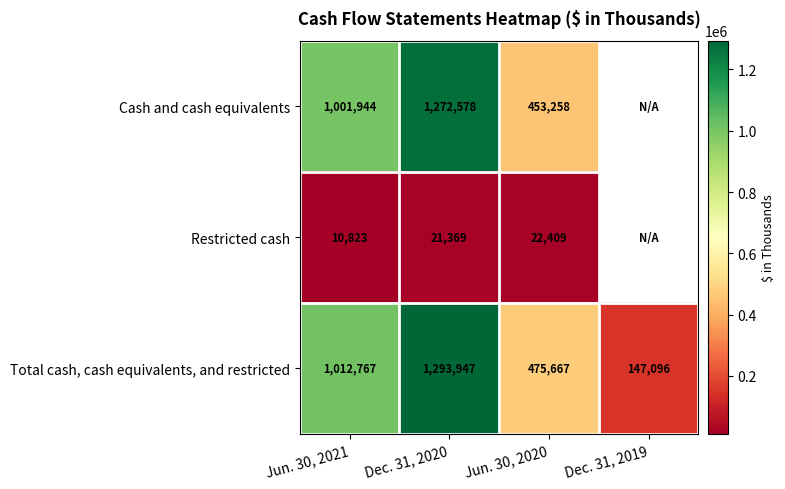

How many distinct data groups are displayed?

3